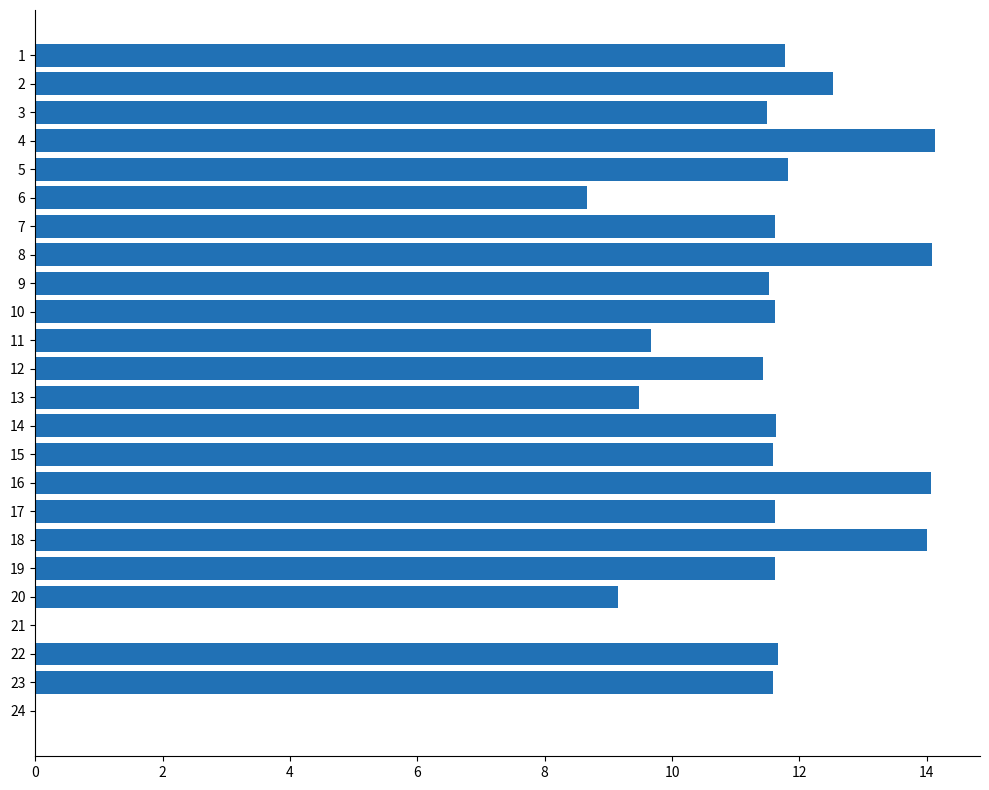

At which label is the value closest to 7?

6